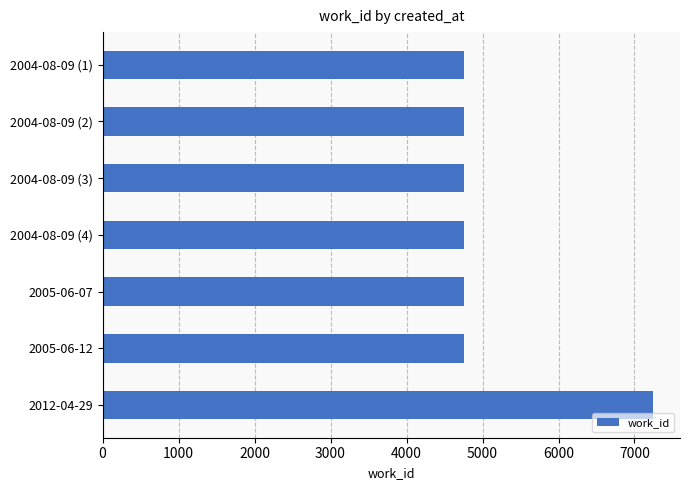

The value at 2004-08-09 (3) is 7111. True or false?

False